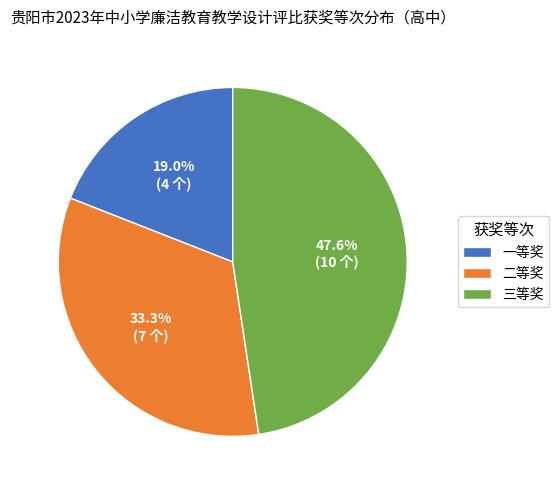

What is the ratio of the value at 三等奖 to the value at 一等奖?

2.5